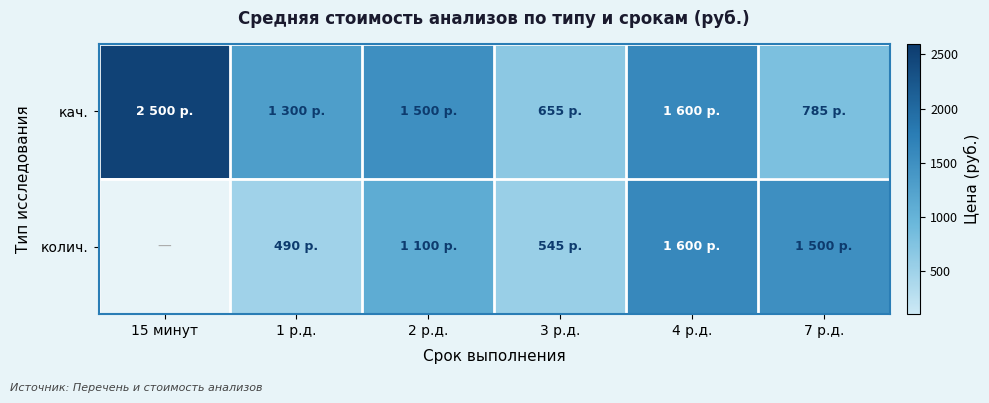

Rank the series at 1 р.д. from lowest to highest value.

колич., кач.